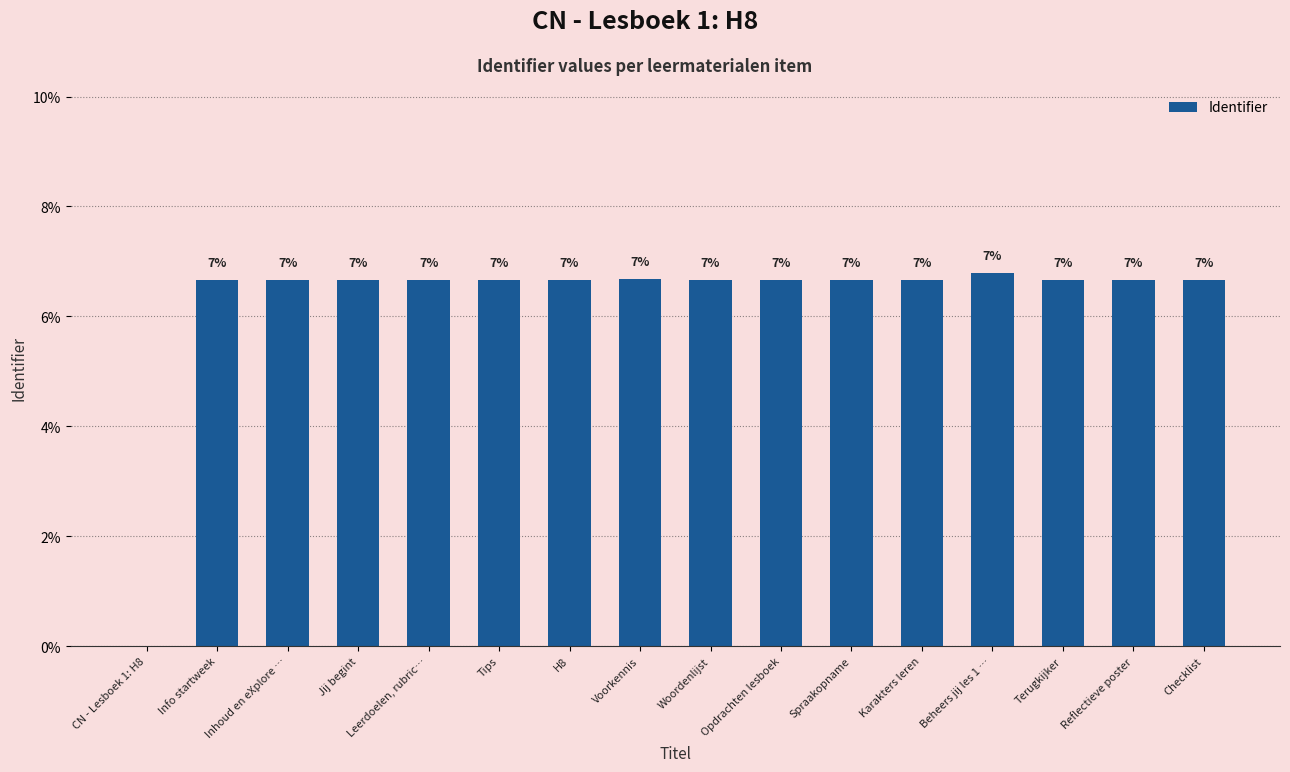

What is the value of the 5th bar from the left?

0.1